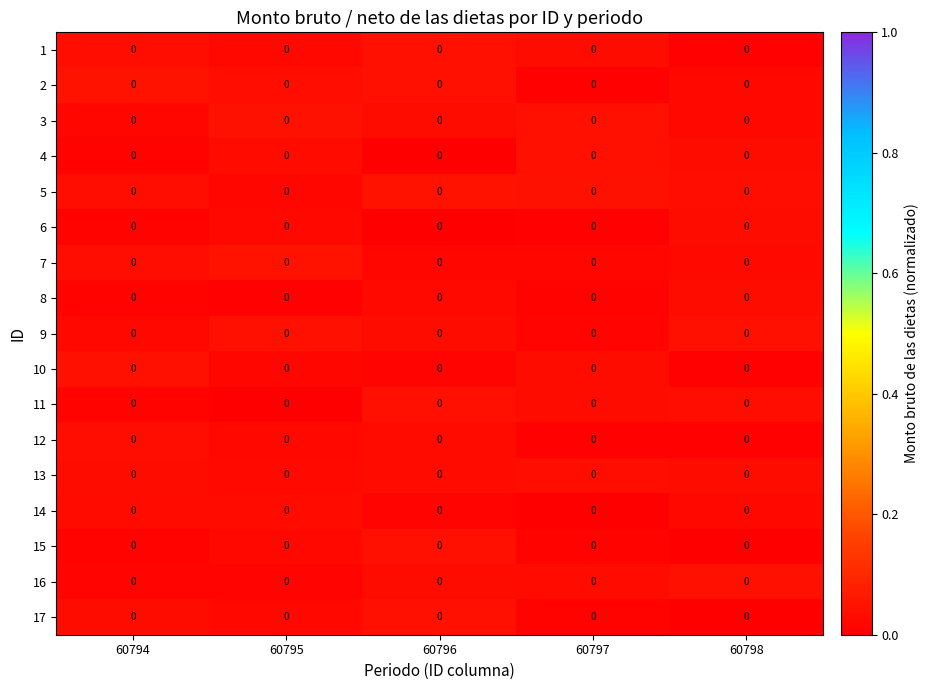

Which has a higher value, 60796 or 60797?

60796